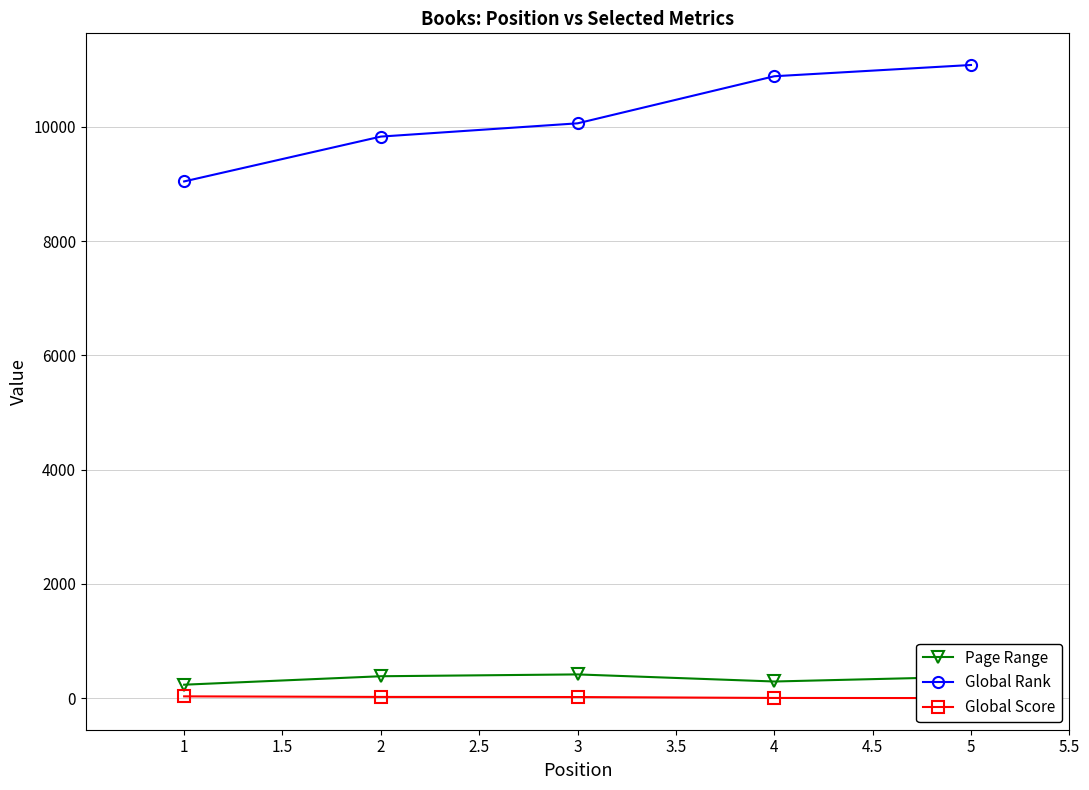

The value of Global Rank at 2 is 9829. True or false?

True